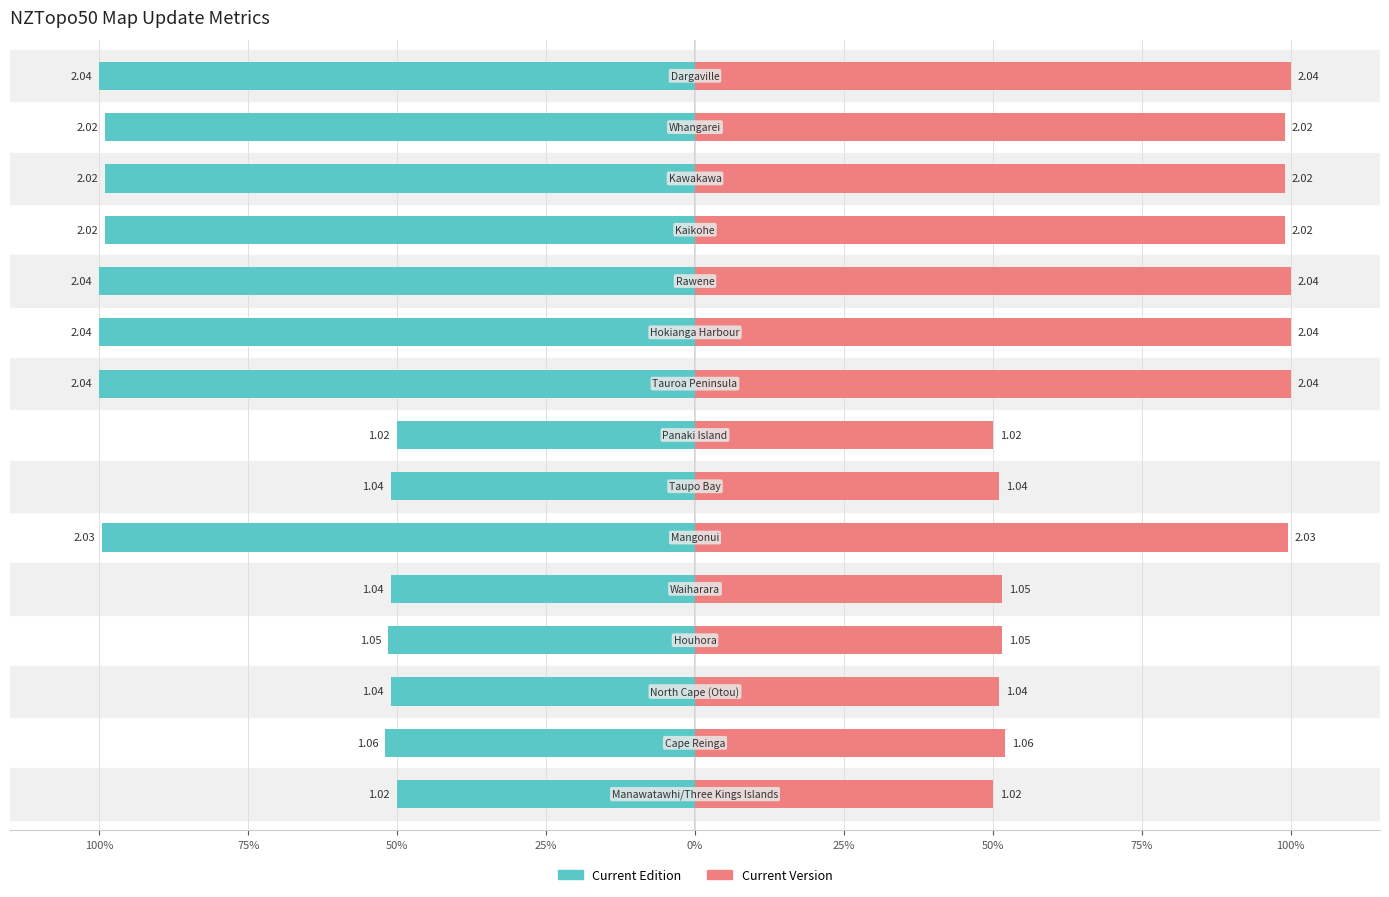

What is the greatest value displayed?

100.0